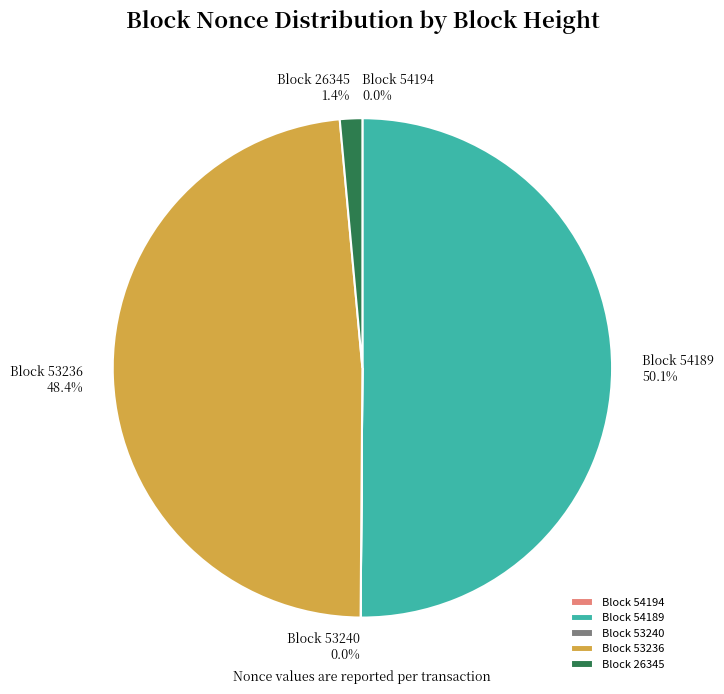

How much of the chart is everything except Block 26345?

98.6%